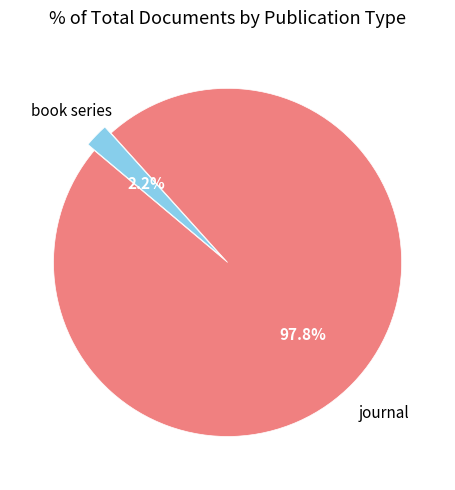

How many slices are in this pie chart?

2